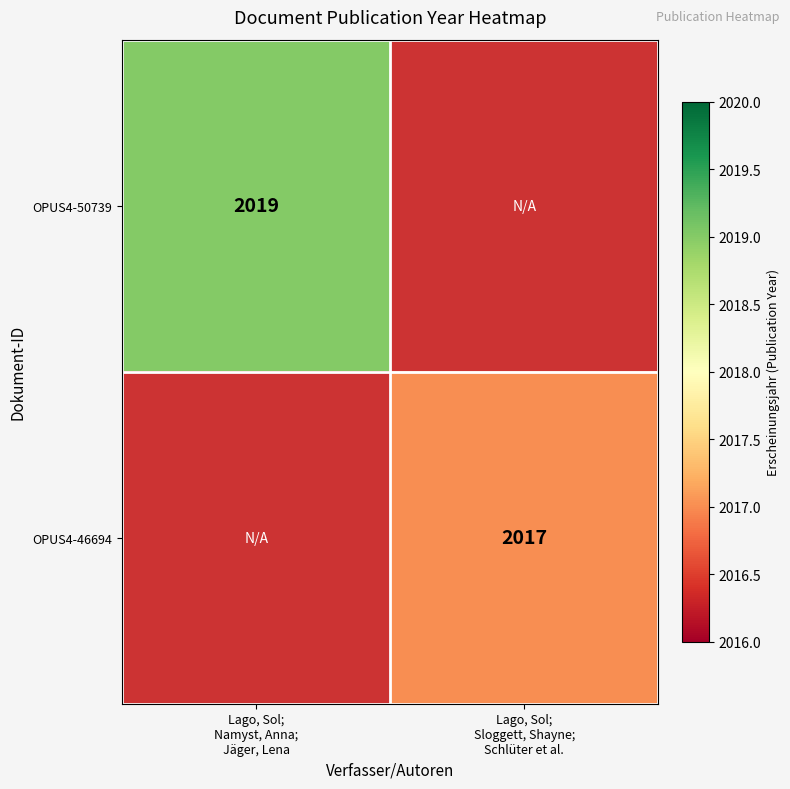

At how many categories does at least one series exceed 2018?

1